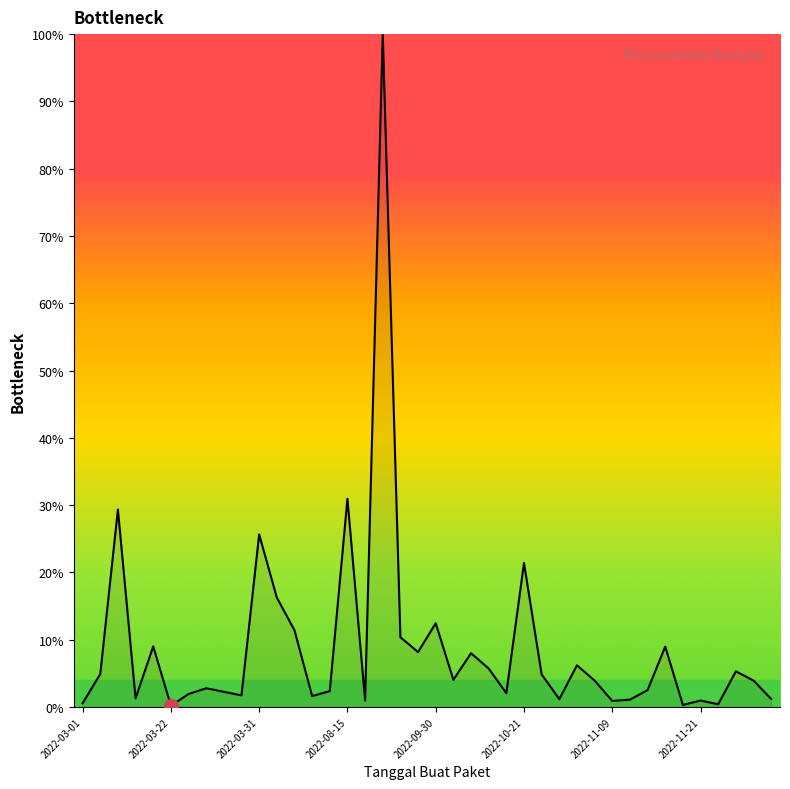

Count the number of data series in this chart.

1